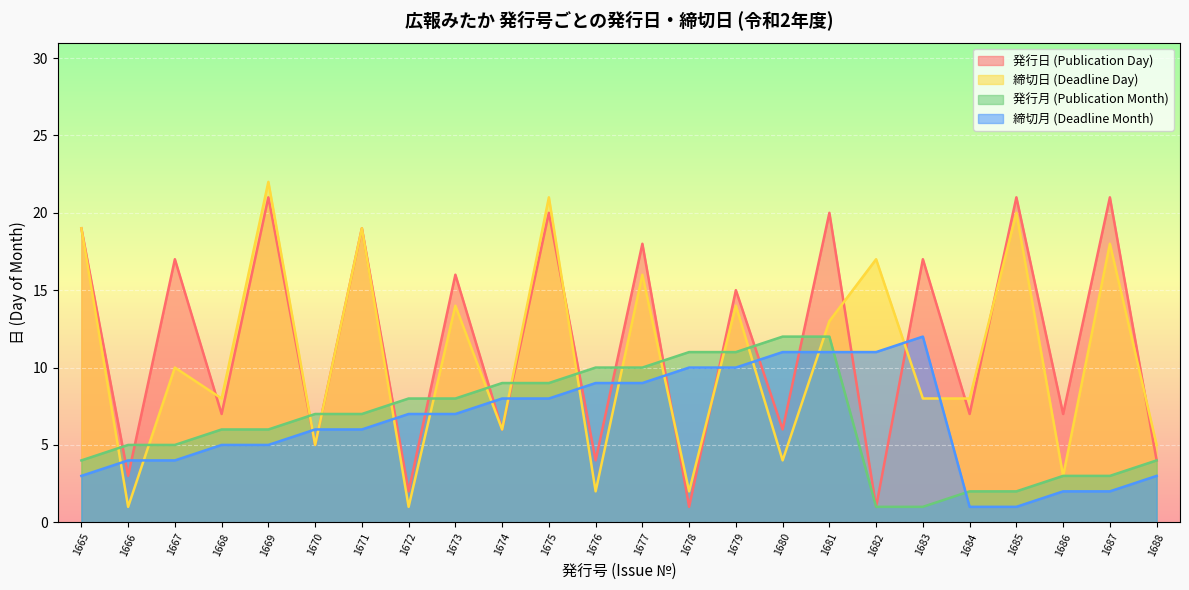

How many categories are shown in the chart?

24